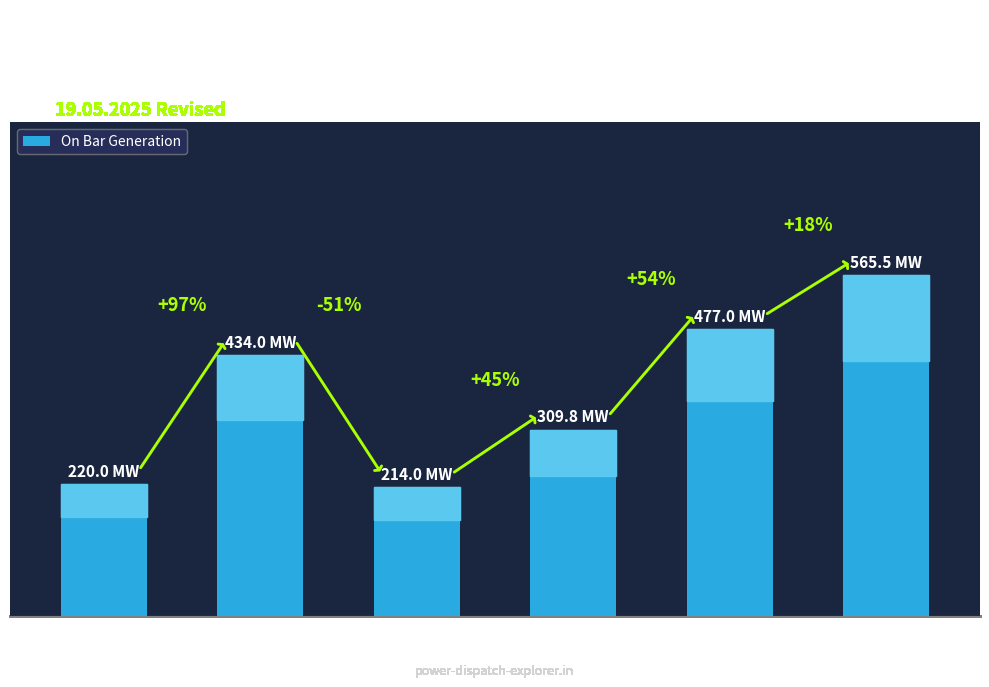

What is the change in value from KTPS-V to KTPS-VII?

+263.0